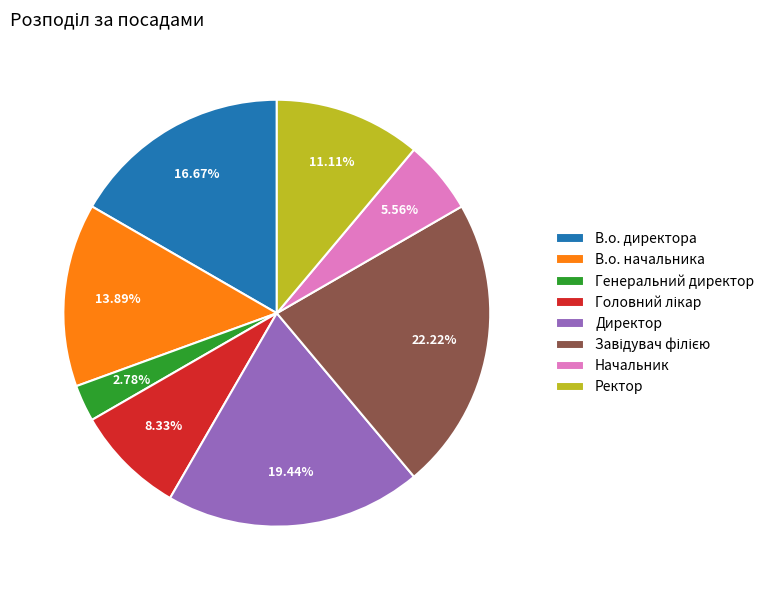

Which category has the smallest portion of the pie?

Генеральний директор